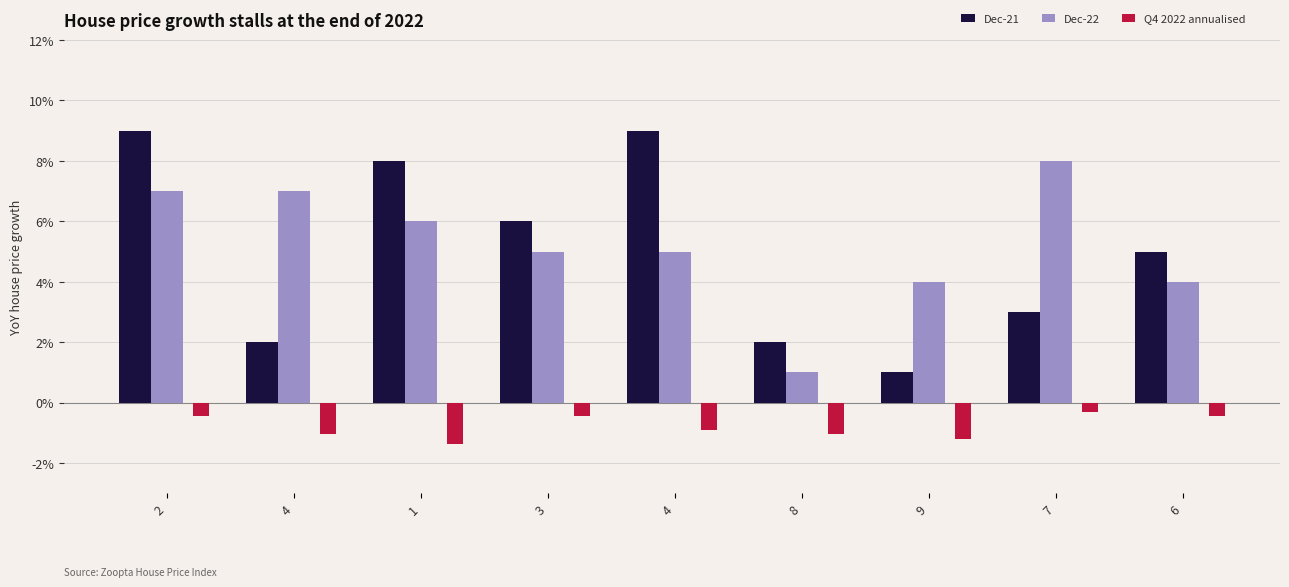

At how many categories does at least one series exceed 3?

8